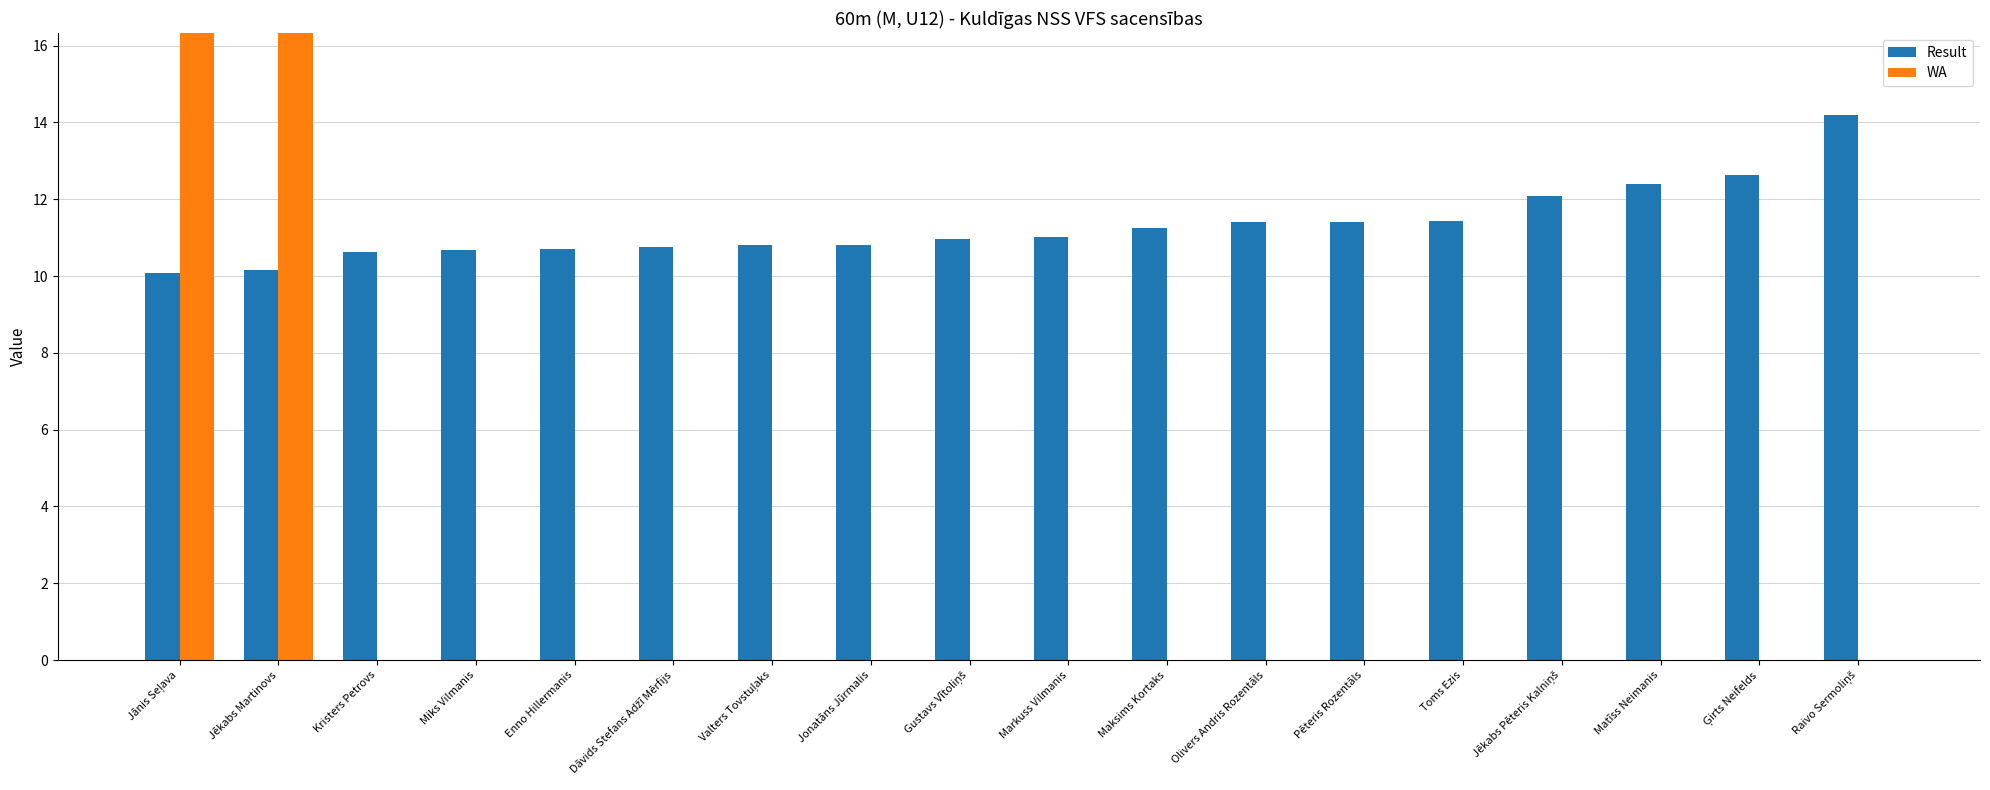

What is the sum of all WA values?

46.0